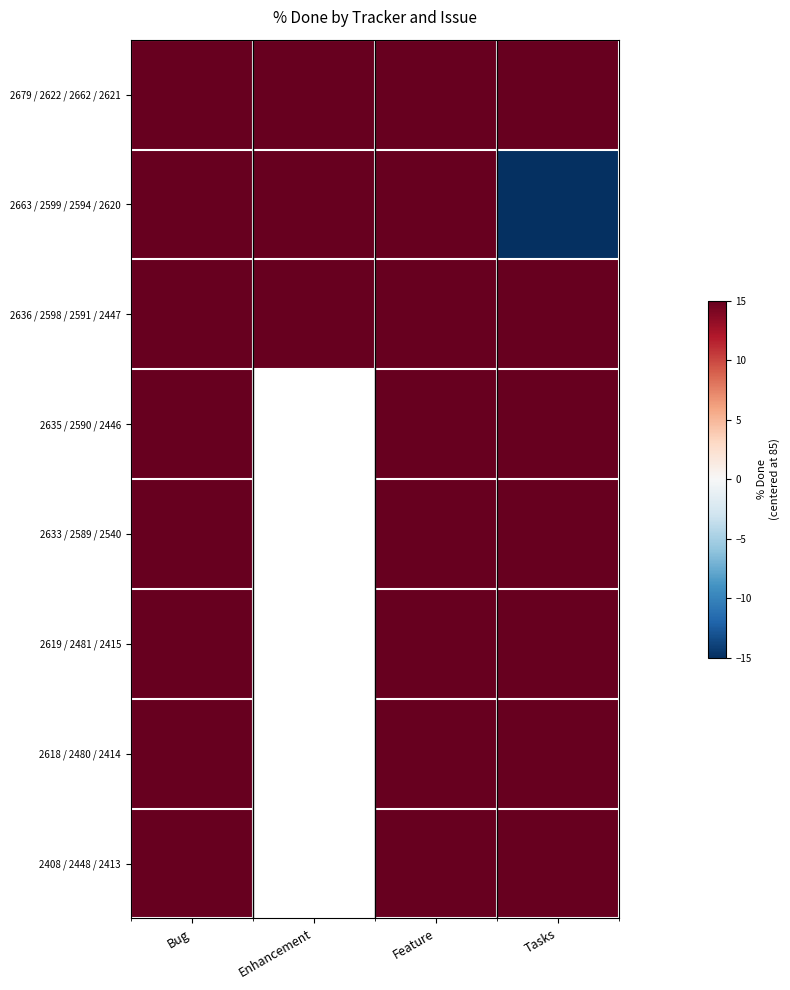

At how many categories does at least one series exceed -1?

4